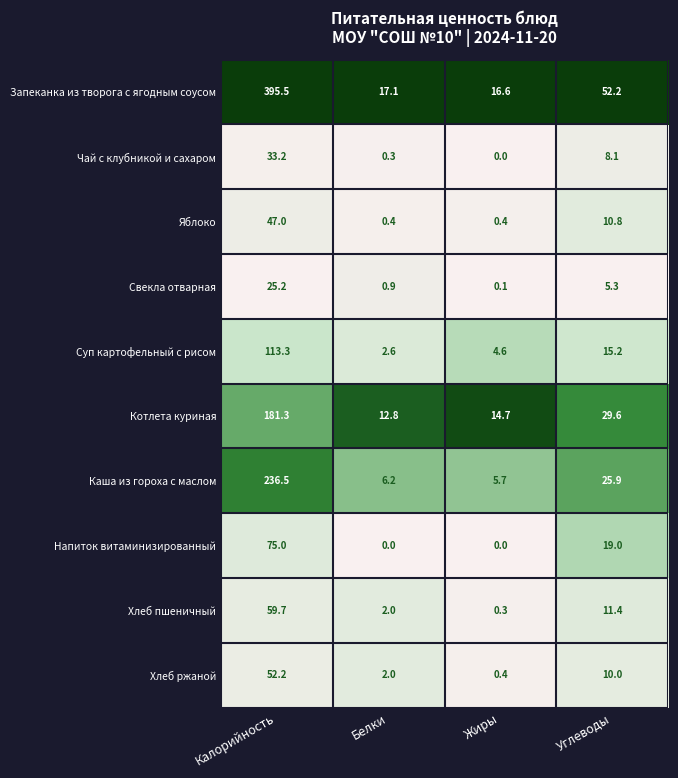

Which series changed the most between Жиры and Углеводы?

Запеканка из творога с ягодным соусом